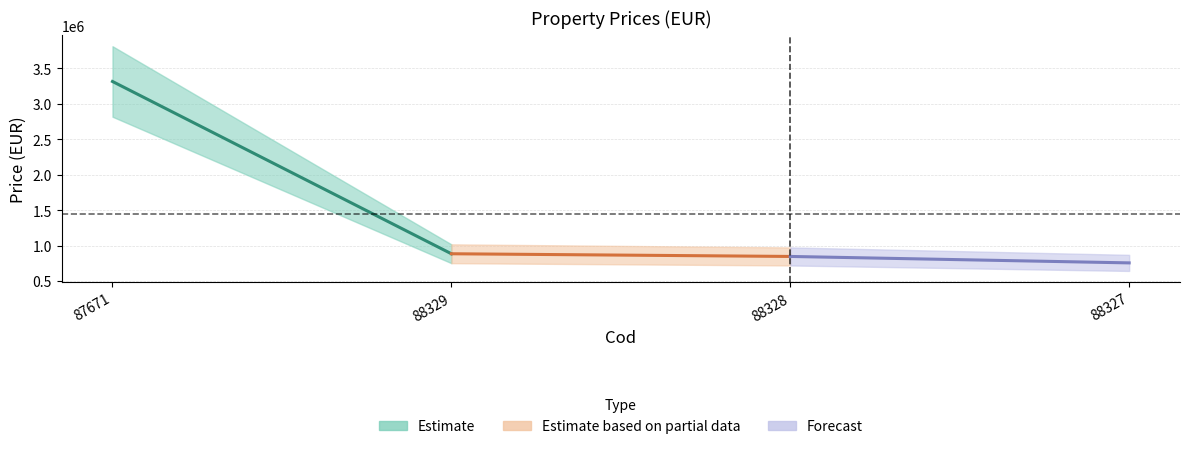

True or false: there are more than 2 points higher than both neighbors.

False